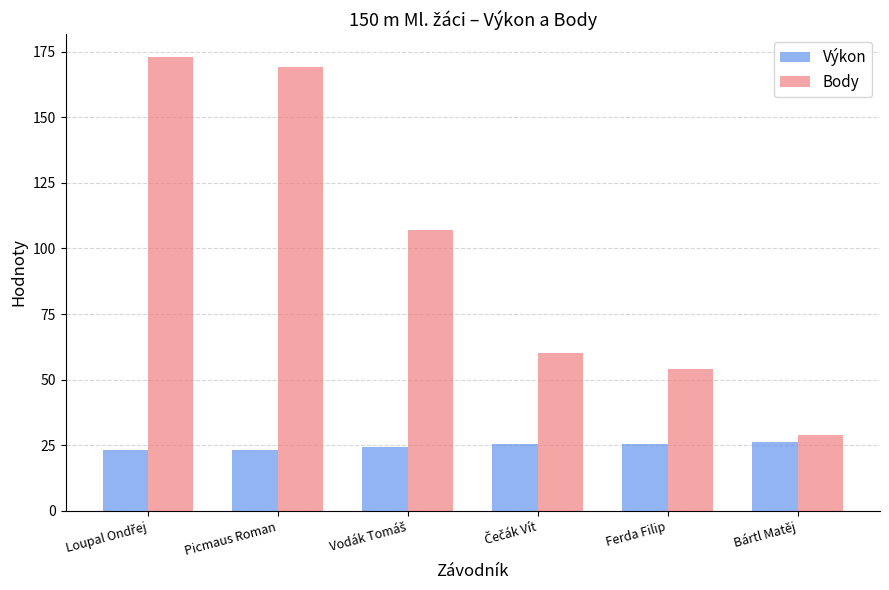

List the series in order of their peak value, highest first.

Body, Výkon